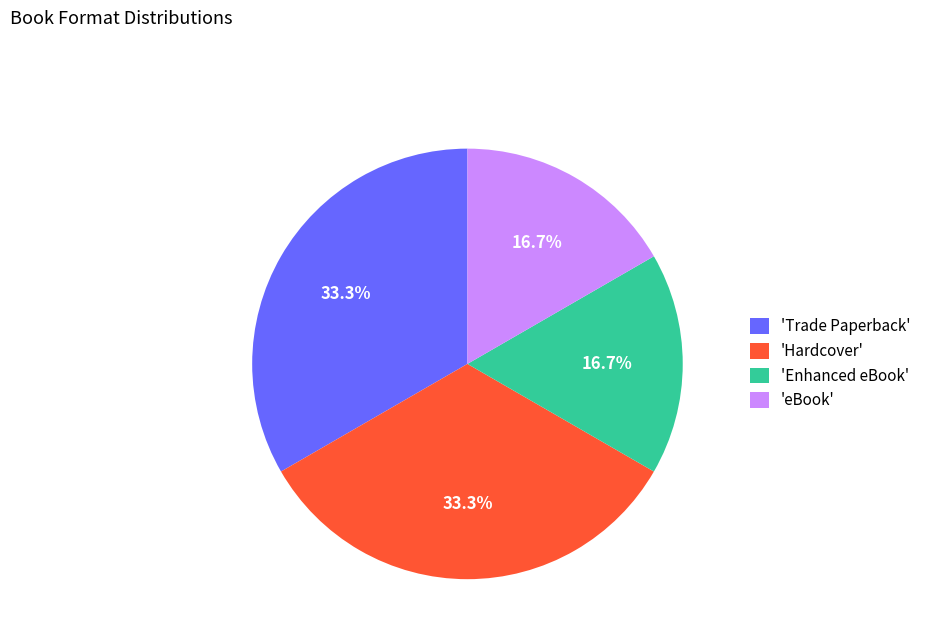

Combined, what portion of the pie is 'Enhanced eBook' and 'Trade Paperback'?

50.0%